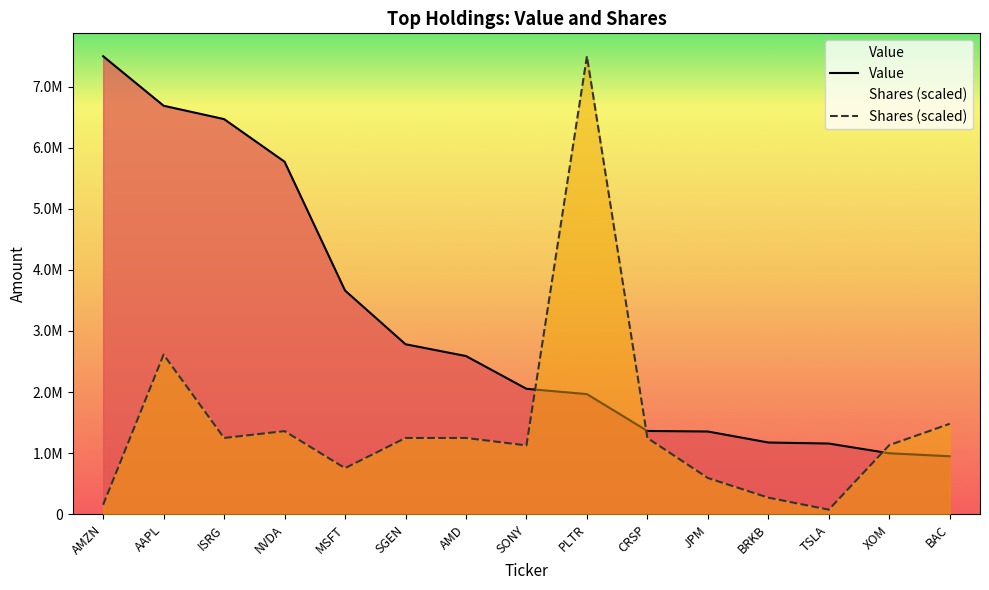

Is it true that Value equals 1364000.0 at CRSP?

True